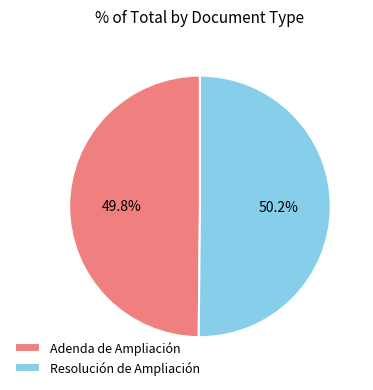

True or false: Adenda de Ampliación accounts for 63% of the total.

False